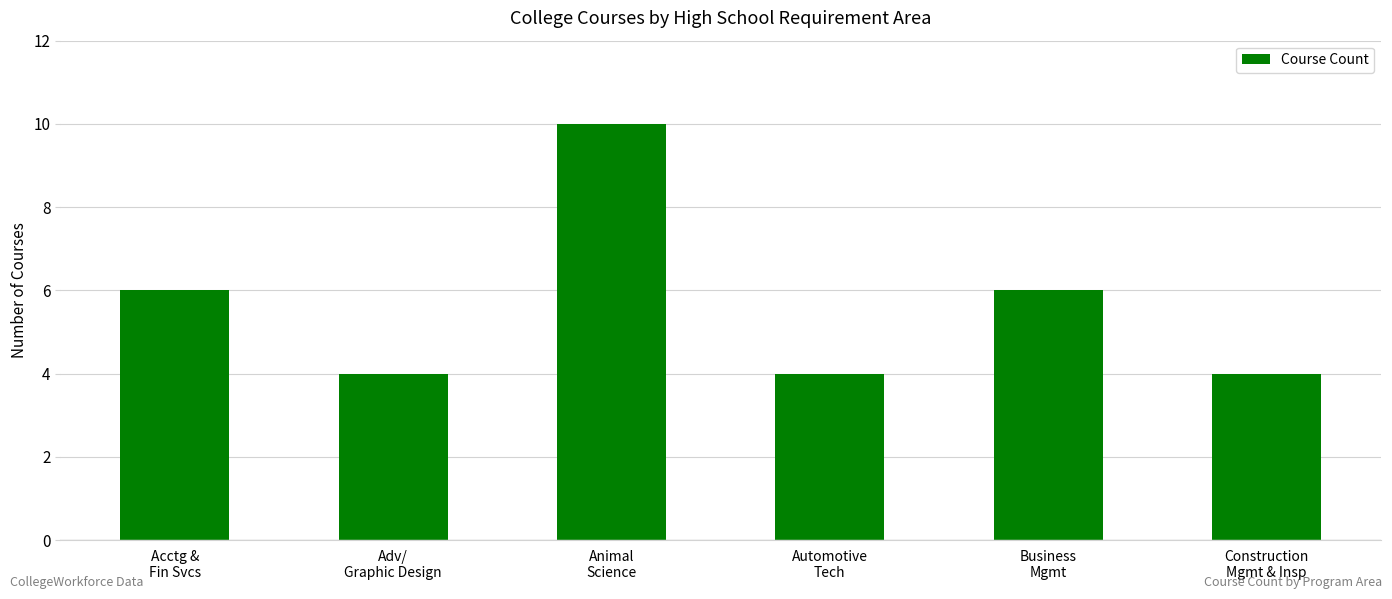

The chart shows a value of 6 at Acctg &
Fin Svcs. True or false?

True